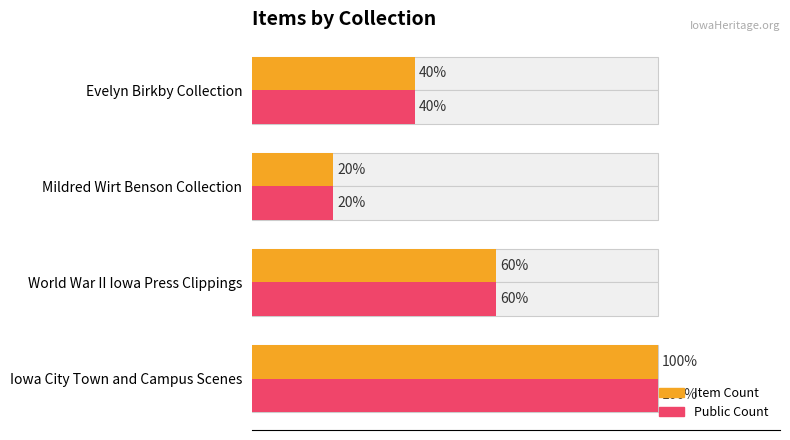

Which series has the widest spread of values?

Item Count